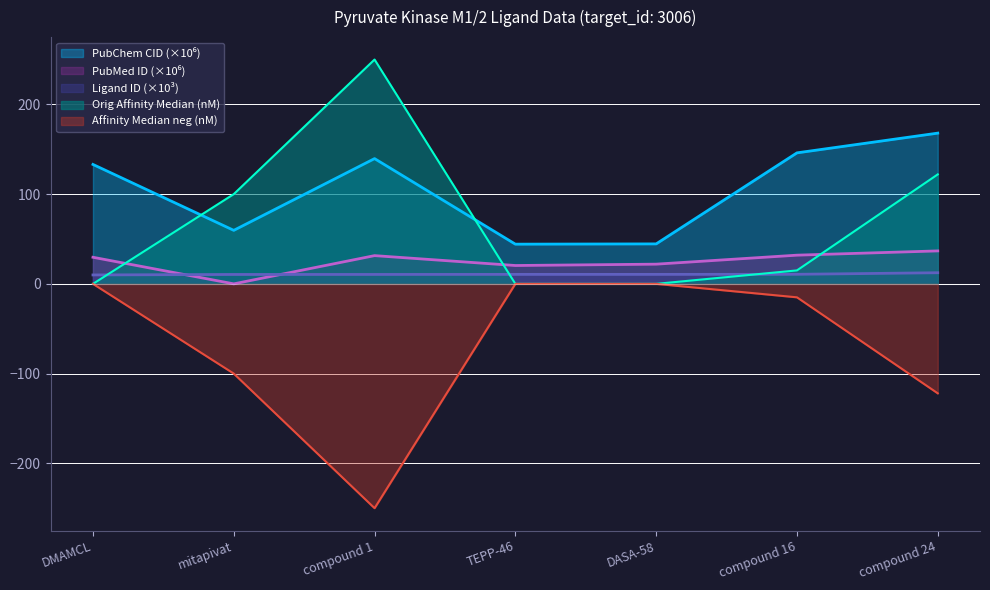

How many data points in Original Affinity Median (nM) are above -15?

3